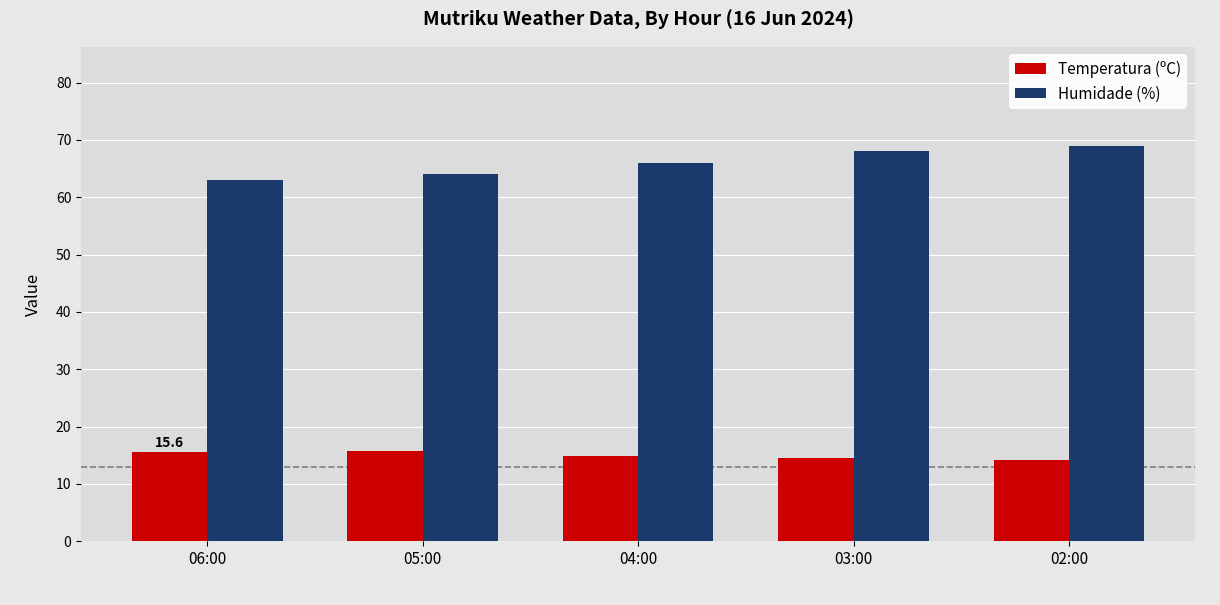

Which series has the largest range (max minus min)?

Humidade (%)